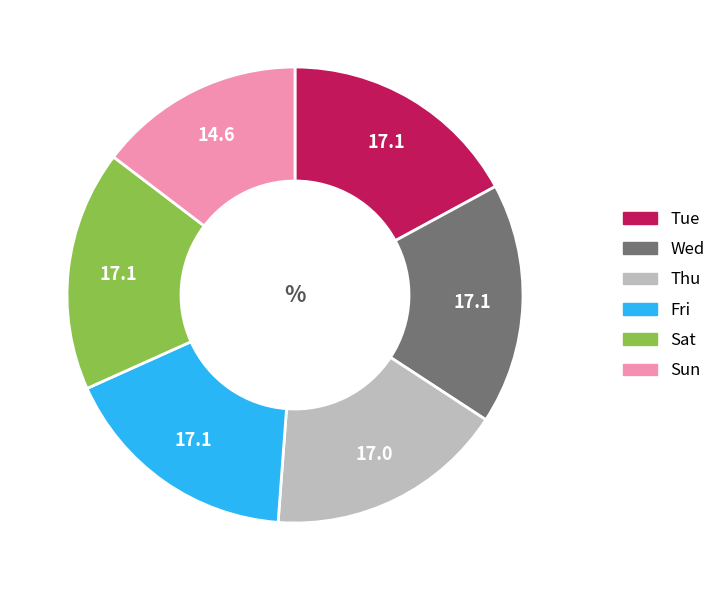

Does Sun represent more than half of the total?

No